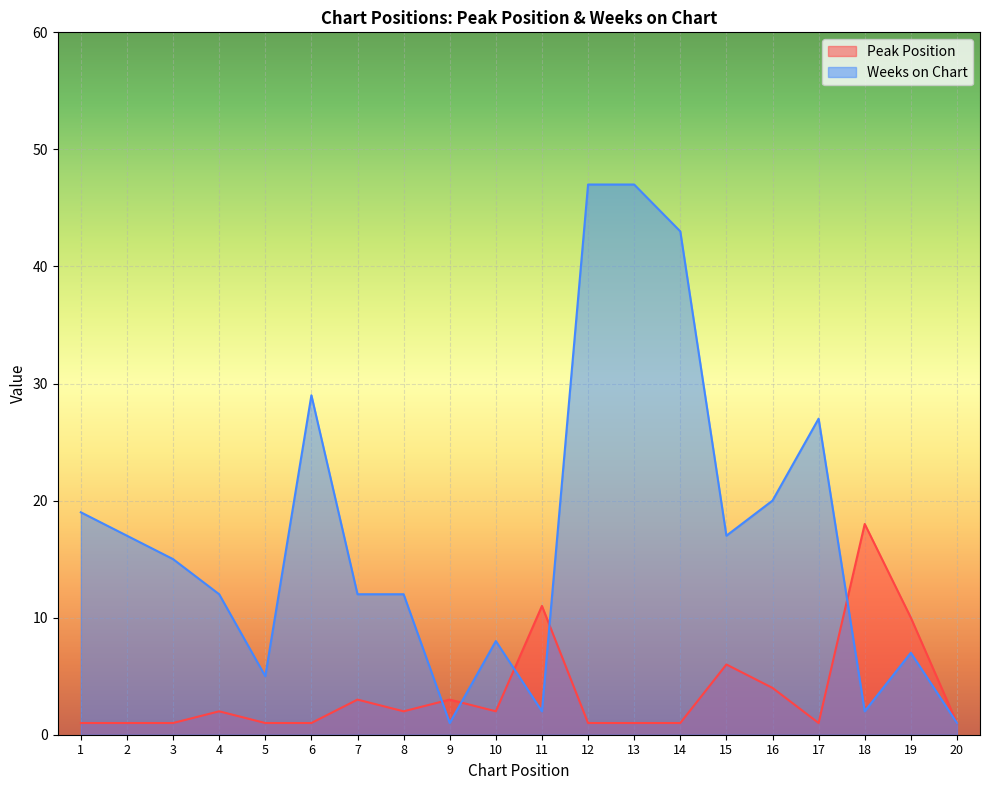

Reading left to right, extract all data points from this chart.

Peak Position: 1=1	2=1	3=1	4=2	5=1	6=1	7=3	8=2	9=3	10=2	11=11	12=1	13=1	14=1	15=6	16=4	17=1	18=18	19=10	20=1
Weeks on Chart: 1=19	2=17	3=15	4=12	5=5	6=29	7=12	8=12	9=1	10=8	11=2	12=47	13=47	14=43	15=17	16=20	17=27	18=2	19=7	20=1